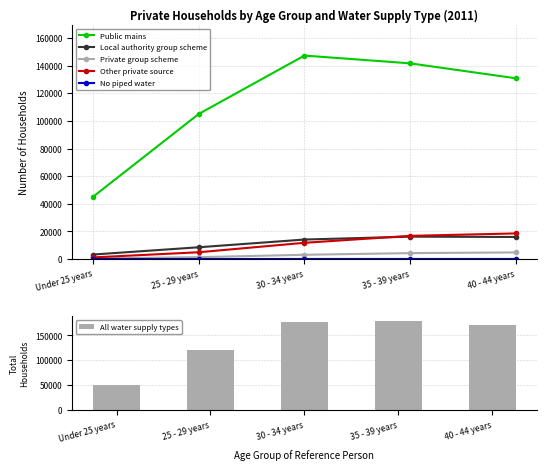

At which label does Private group scheme first exceed 3115?

35 - 39 years